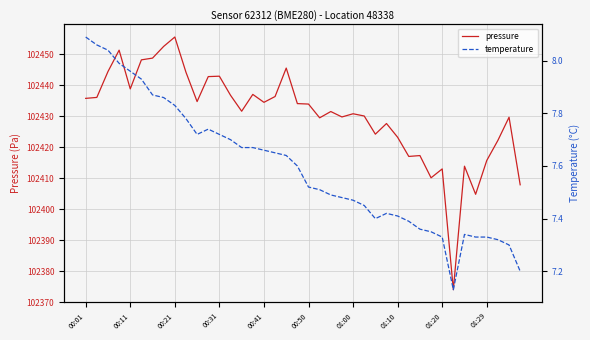

Reading left to right, list all the values displayed in this chart.

pressure: 102435.8	102436.1	102444.4	102451.3	102438.8	102448.2	102448.8	102452.6	102455.6	102444.2	102434.8	102442.8	102442.9	102436.8	102431.6	102437.1	102434.5	102436.4	102445.6	102434.1	102433.9	102429.5	102431.5	102429.8	102430.8	102430.1	102424.2	102427.7	102423.2	102417.0	102417.3	102410.1	102413.0	102374.0	102413.9	102404.8	102415.7	102422.2	102429.7	102407.9
temperature: 8.1	8.1	8.0	8.0	8.0	7.9	7.9	7.9	7.8	7.8	7.7	7.7	7.7	7.7	7.7	7.7	7.7	7.7	7.6	7.6	7.5	7.5	7.5	7.5	7.5	7.5	7.4	7.4	7.4	7.4	7.4	7.3	7.3	7.1	7.3	7.3	7.3	7.3	7.3	7.2